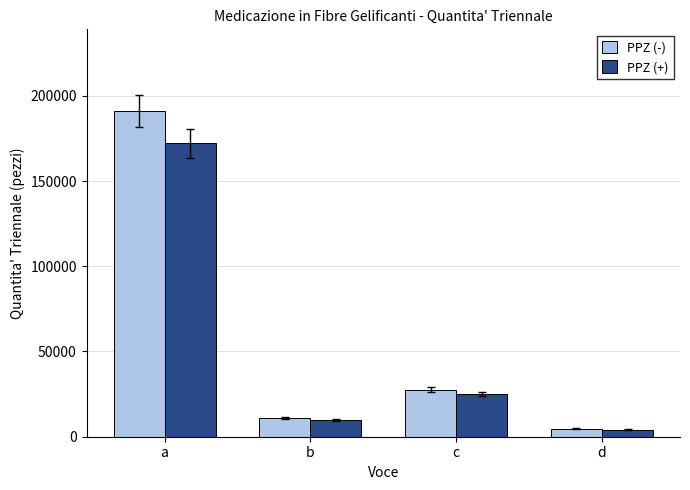

What is the difference between the highest and lowest values at b?

1080